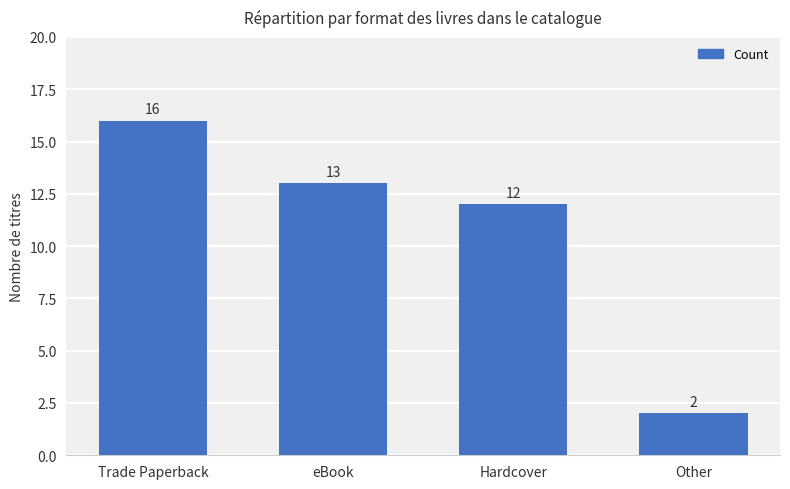

At which label is the value closest to 9?

Hardcover